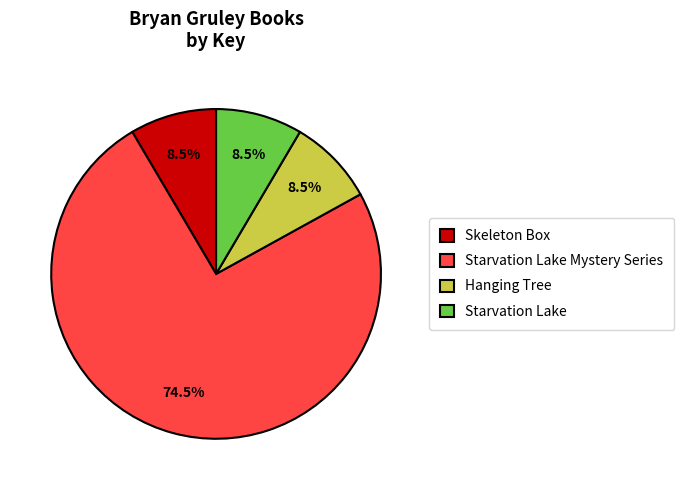

Which slice is the largest?

Starvation Lake Mystery Series